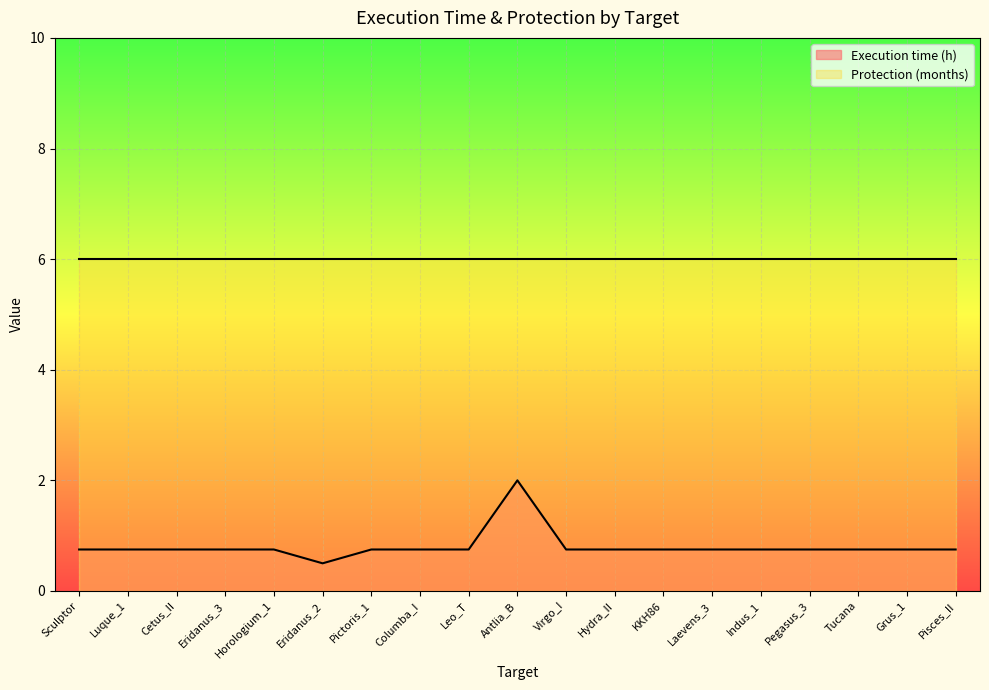

Where is the data nearest to the value 1?

Sculptor